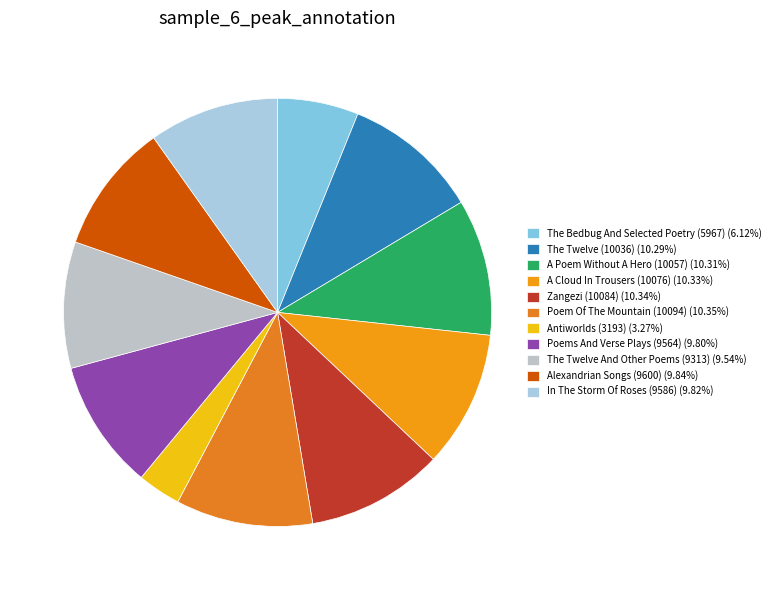

What is the smallest slice in the pie chart?

Antiworlds (3193)